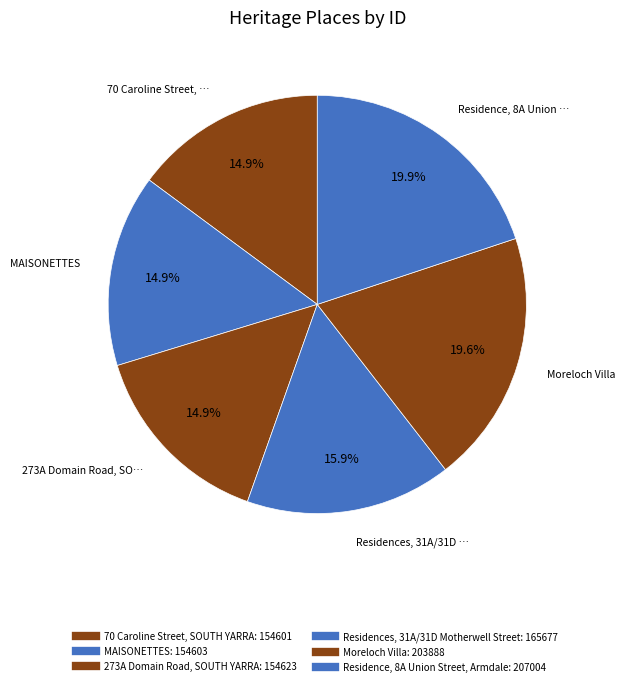

The MAISONETTES slice represents 15% of the pie. True or false?

True